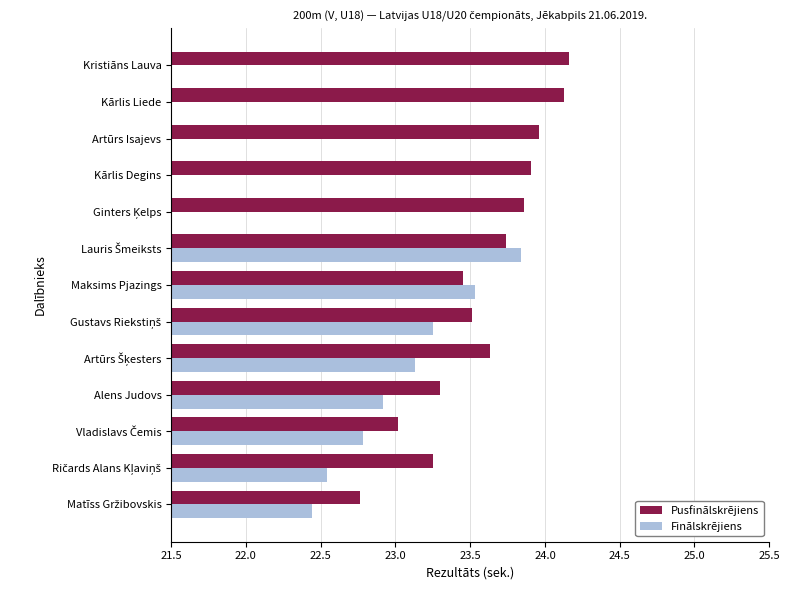

What is the difference between the maximum and minimum values in the Pusfinālskrējiens series?

1.4